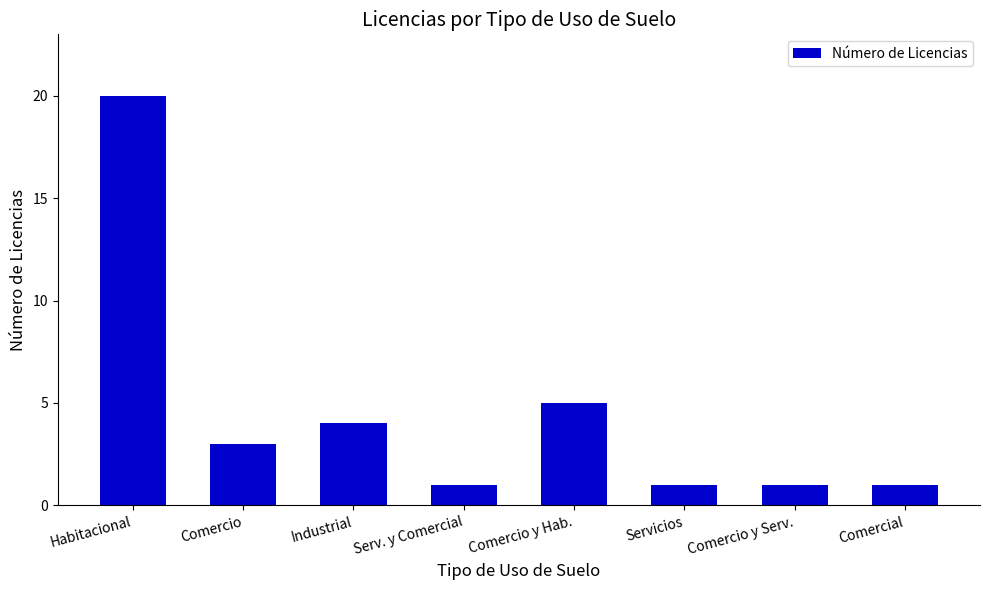

Reading left to right, extract all data points from this chart.

20	3	4	1	5	1	1	1